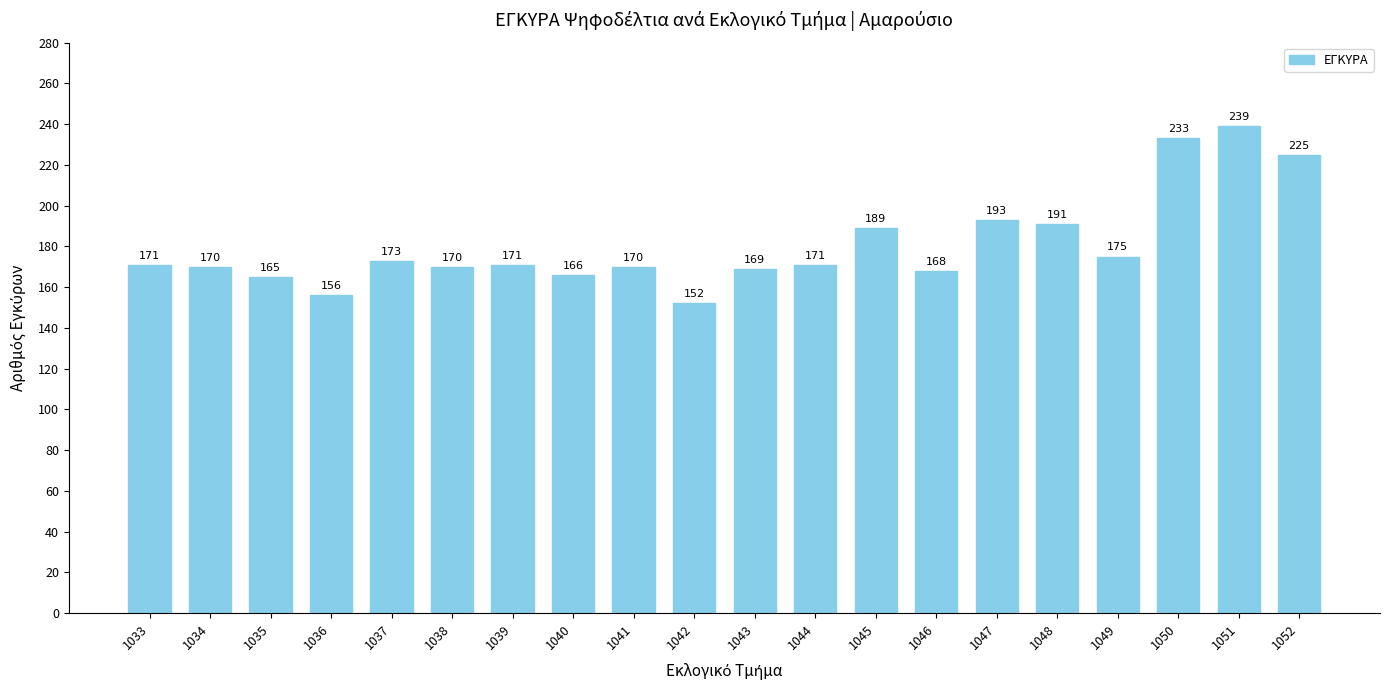

What is the change in value from 1039 to 1043?

-2